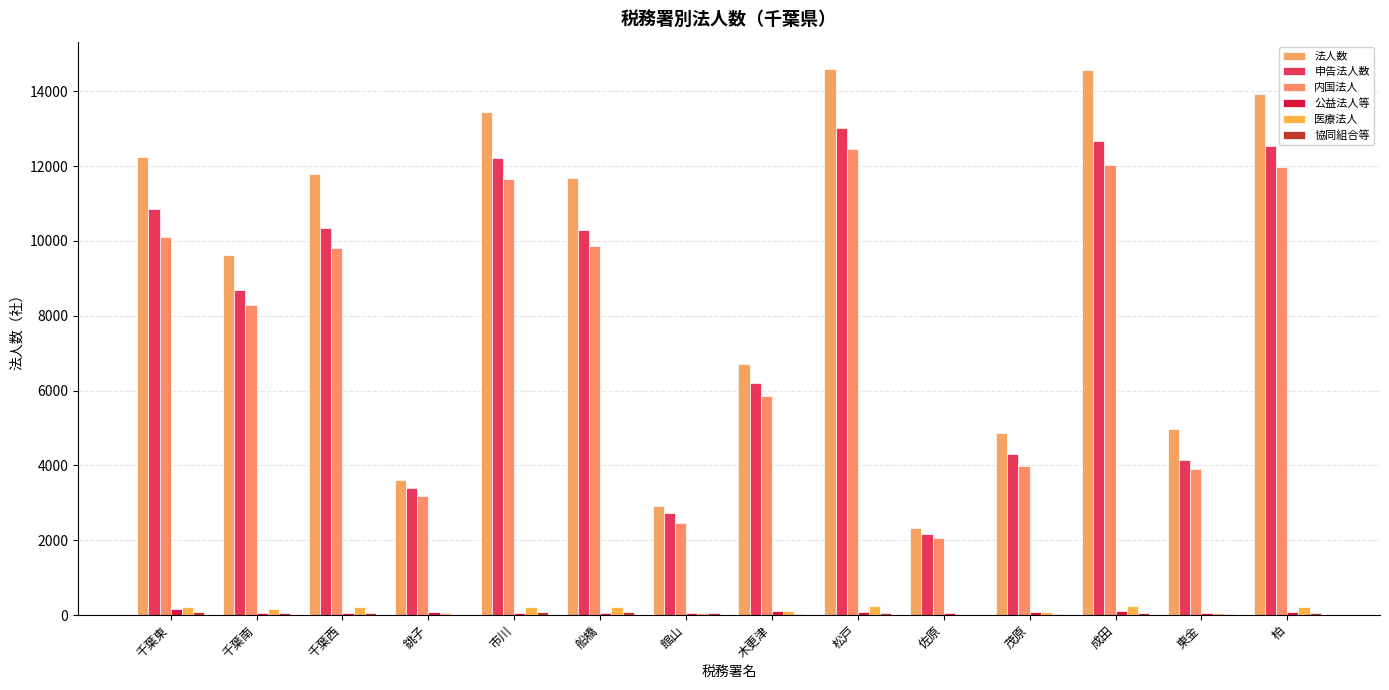

What position from the left is 松戸?

9